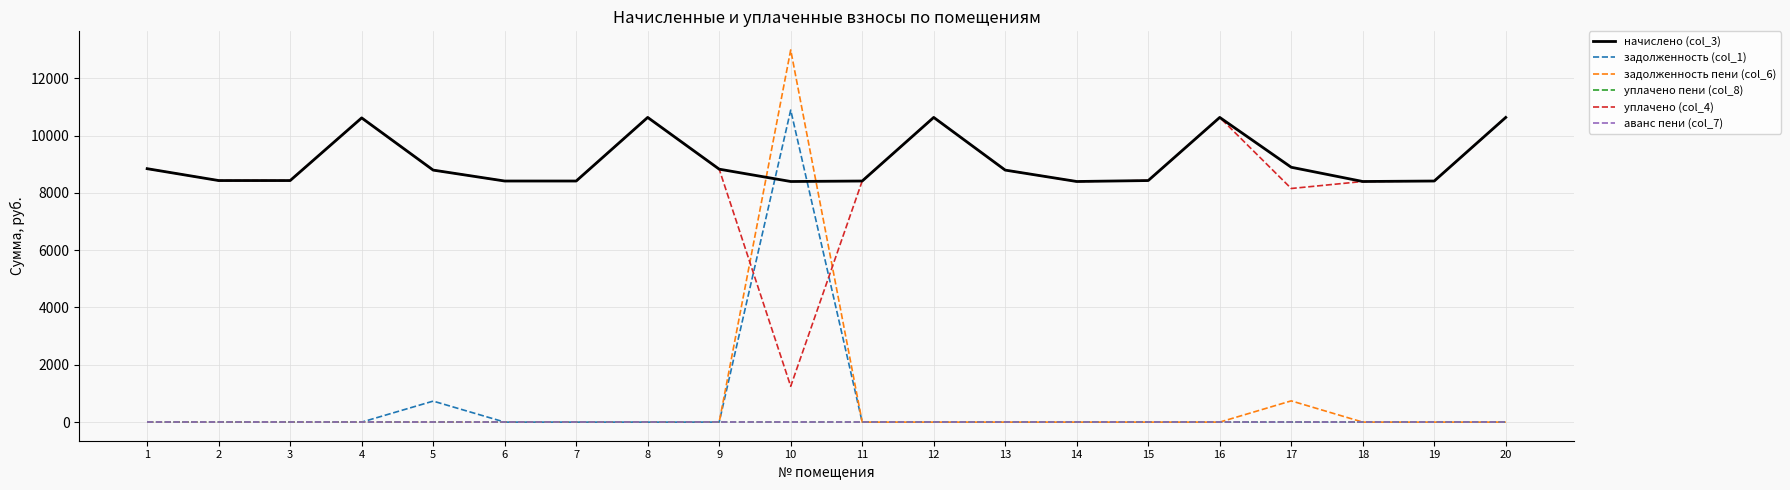

Does the chart have visible grid lines?

Yes